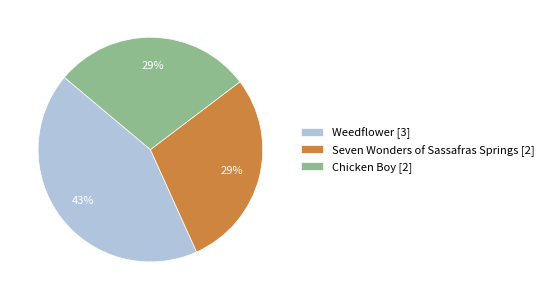

Does any single category account for the majority?

No